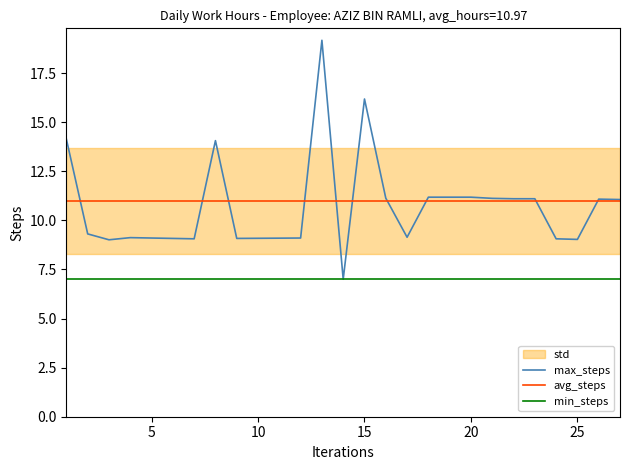

The min_steps series shows 2.1 at 15. True or false?

False